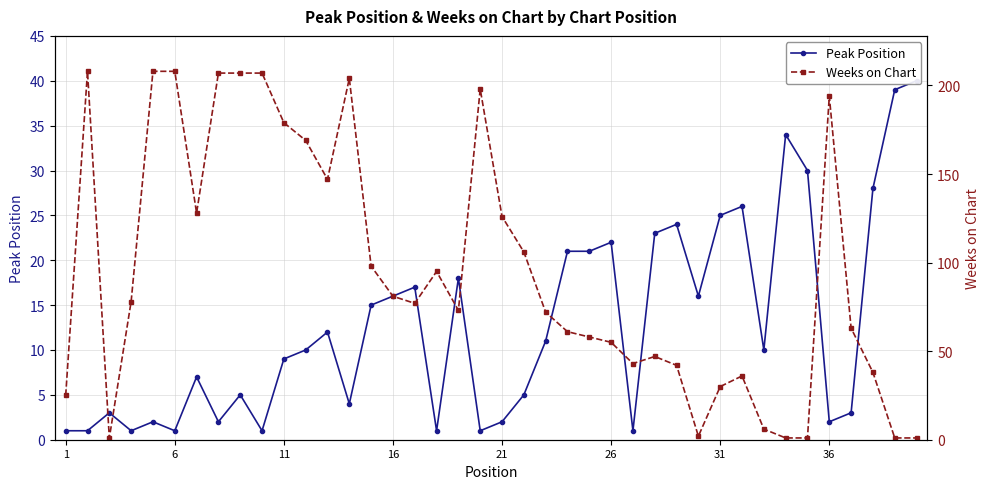

What is the greatest value displayed?

208